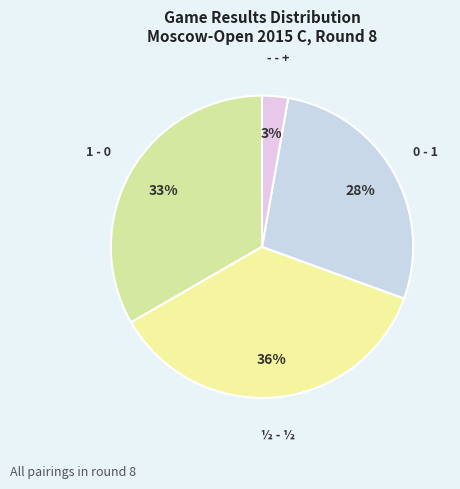

True or false: 0 - 1 accounts for 45% of the total.

False